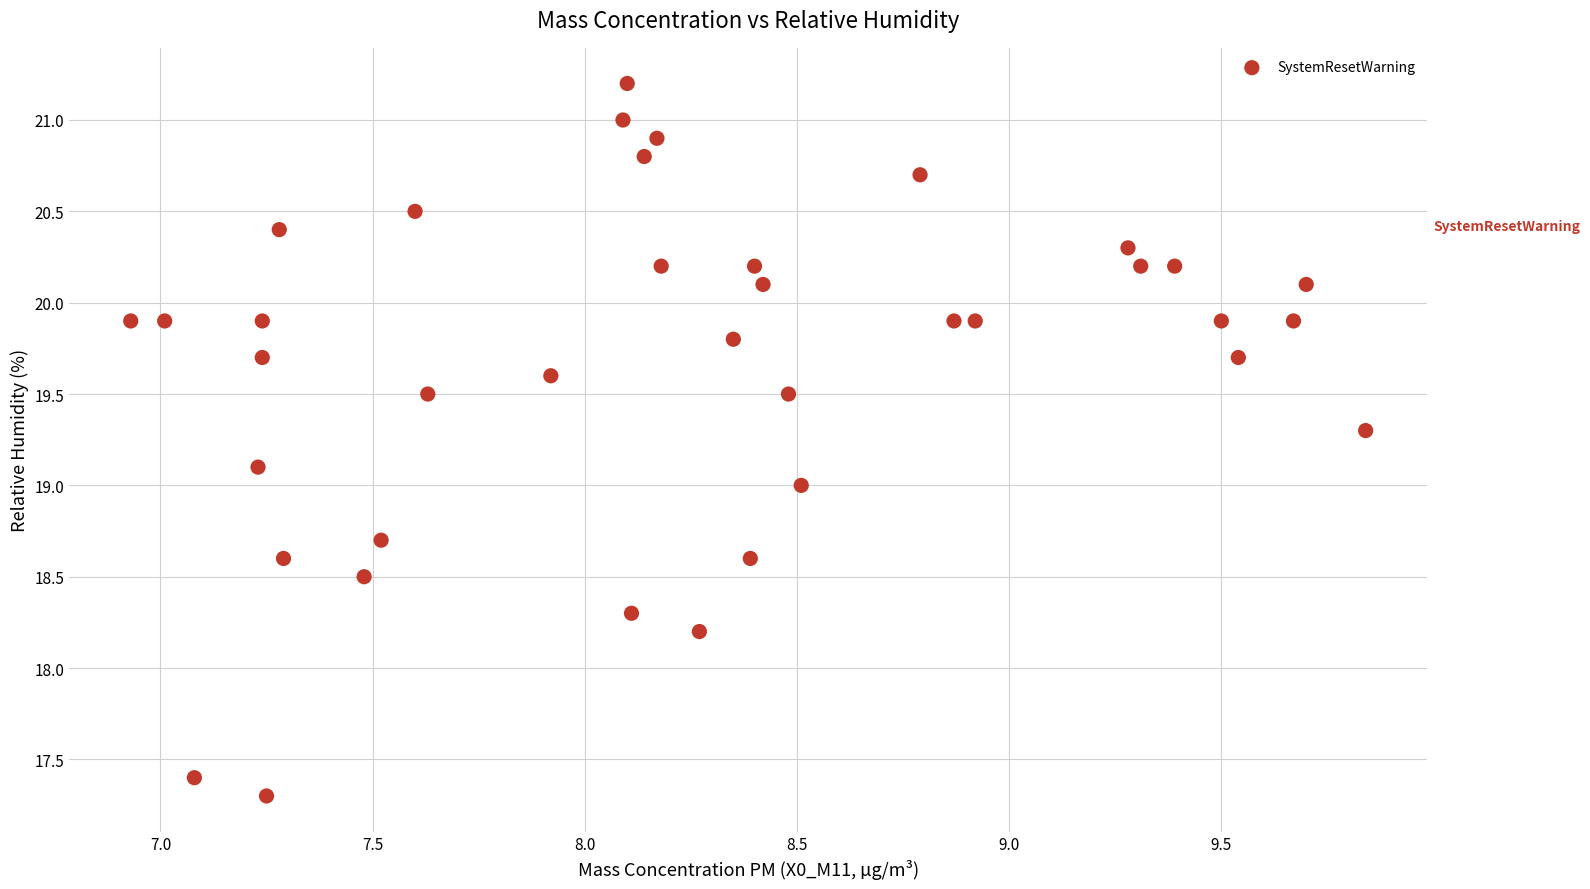

What is the range of X values (max minus min)?

2.9